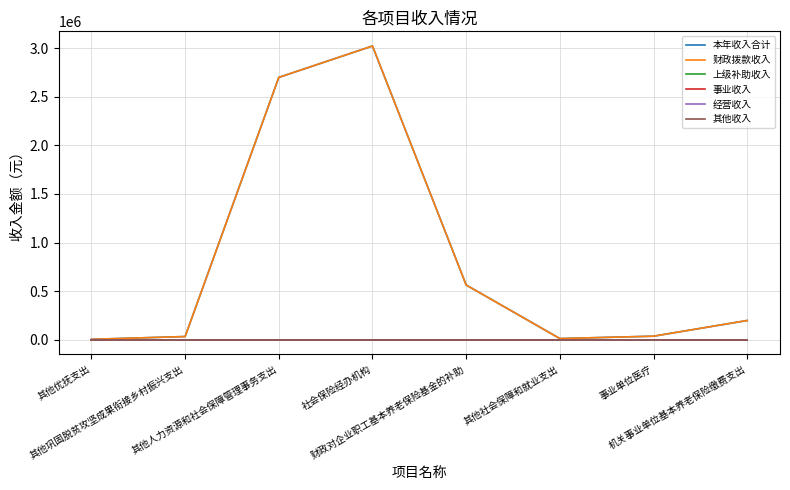

Reading left to right, transcribe all the data shown in this chart.

本年收入合计: 3240.0	31836.0	2700000.0	3023099.0	562500.0	11096.3	35393.1	196972.3
财政拨款收入: 3240.0	31836.0	2700000.0	3023099.0	562500.0	11096.3	35393.1	196972.3
上级补助收入: 0.0	0.0	0.0	0.0	0.0	0.0	0.0	0.0
事业收入: 0.0	0.0	0.0	0.0	0.0	0.0	0.0	0.0
经营收入: 0.0	0.0	0.0	0.0	0.0	0.0	0.0	0.0
其他收入: 0.0	0.0	0.0	0.0	0.0	0.0	0.0	0.0